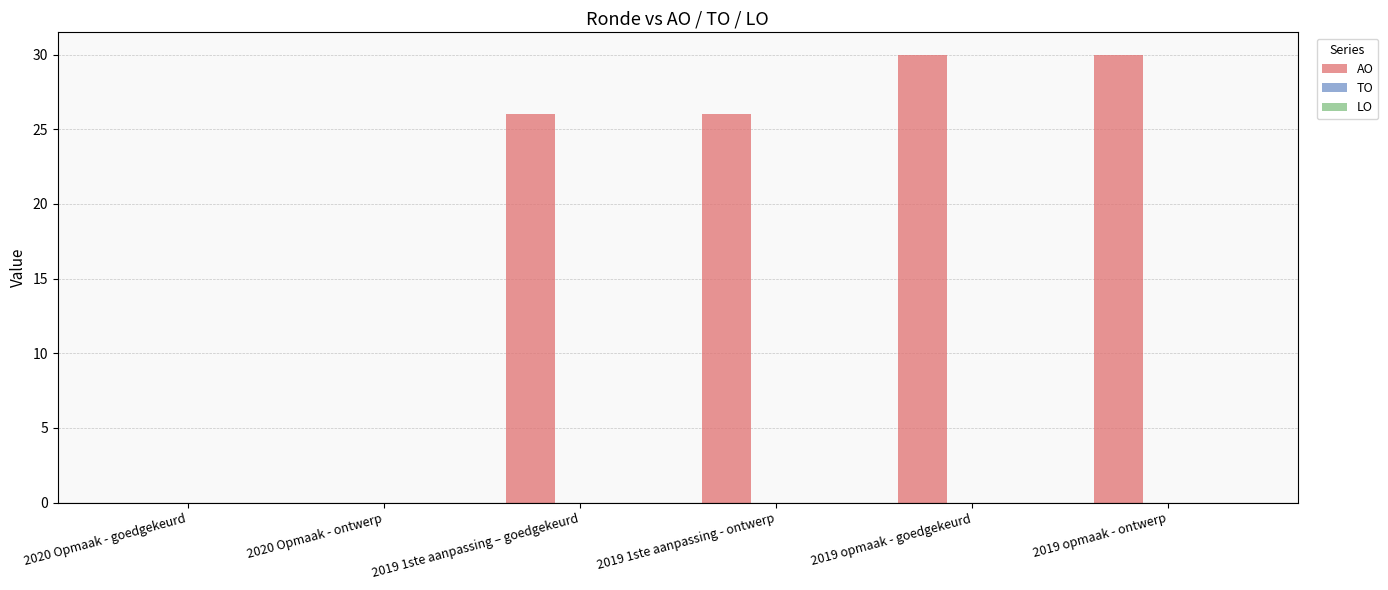

Are the bars horizontal?

No